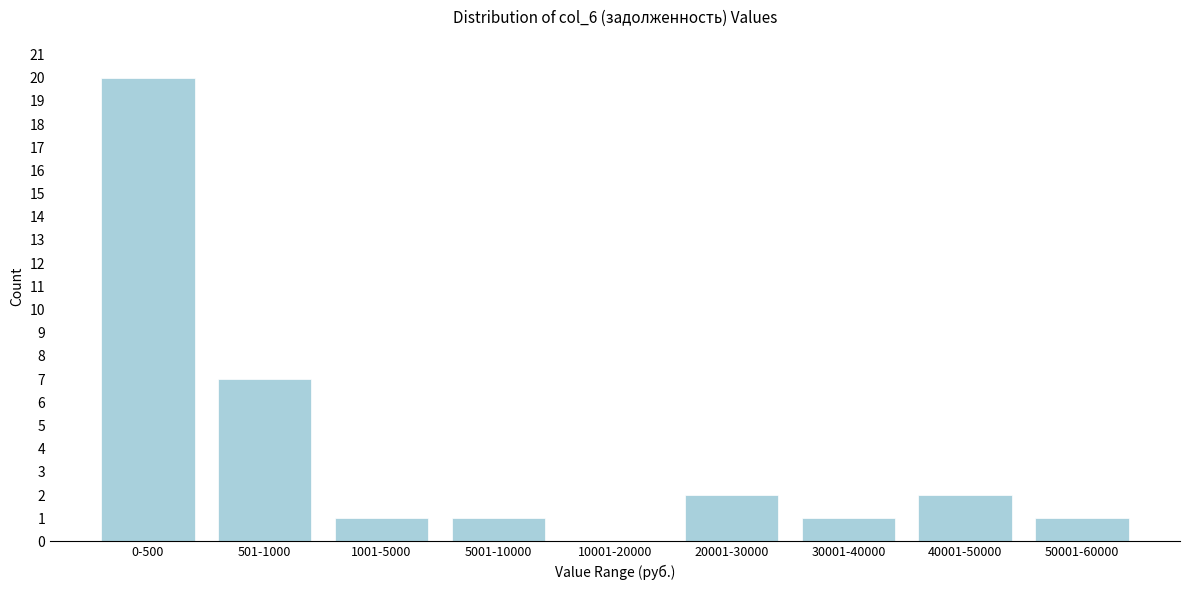

Reading left to right, list all the values displayed in this chart.

0-500=20	501-1000=7	1001-5000=1	5001-10000=1	10001-20000=0	20001-30000=2	30001-40000=1	40001-50000=2	50001-60000=1